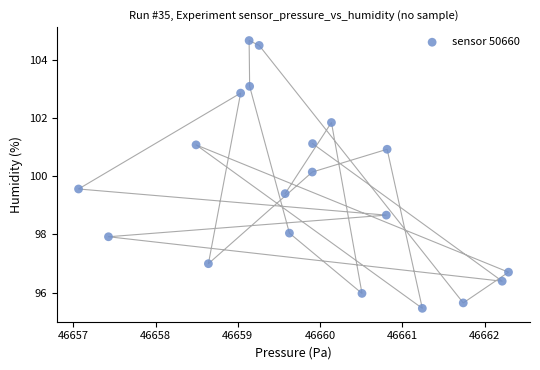

What Y value in the scatter plot is closest to 100?

100.1